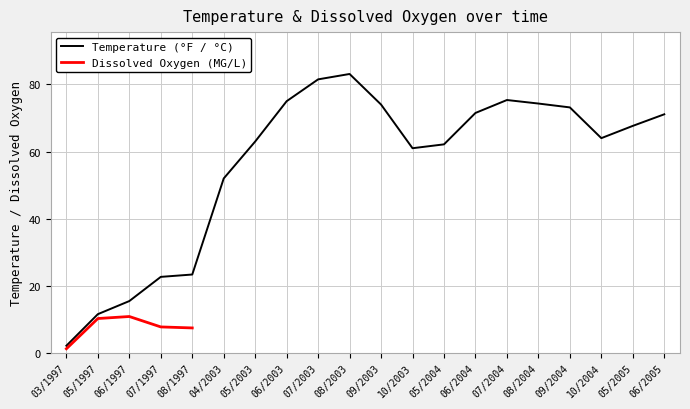

Approximately how many times larger is the value at 06/1997 compared to 05/1997?

1.1